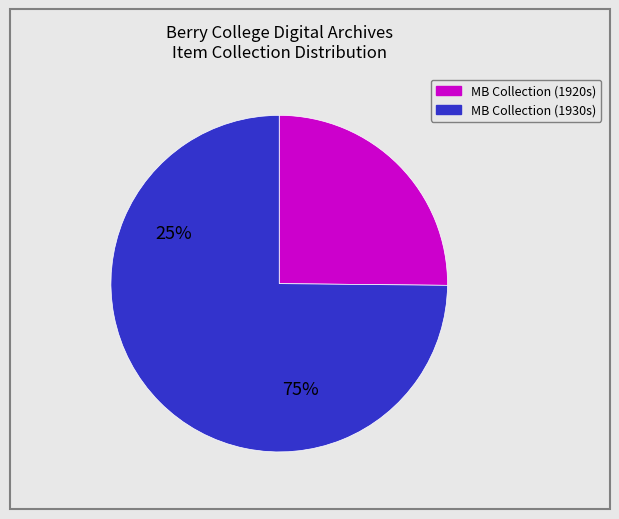

Is there a majority slice in this chart?

Yes